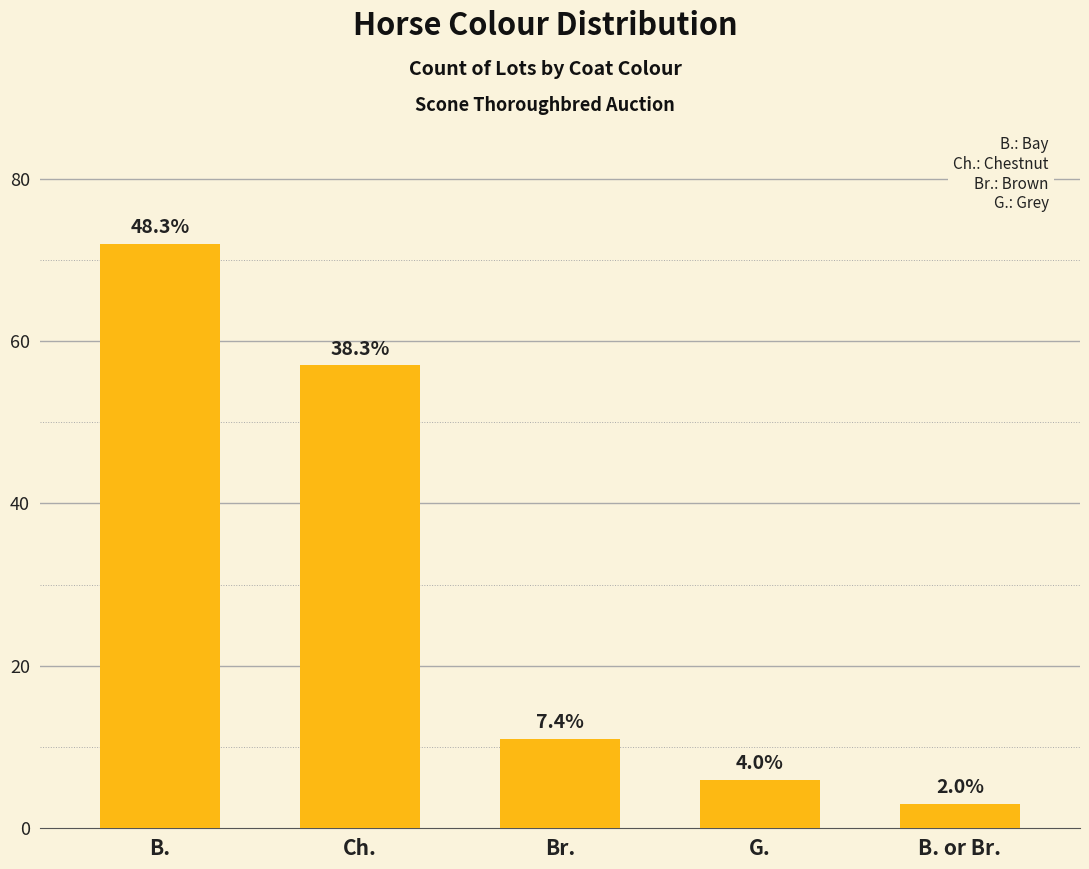

Reading left to right, list all the values displayed in this chart.

B.=72	Ch.=57	Br.=11	G.=6	B. or Br.=3